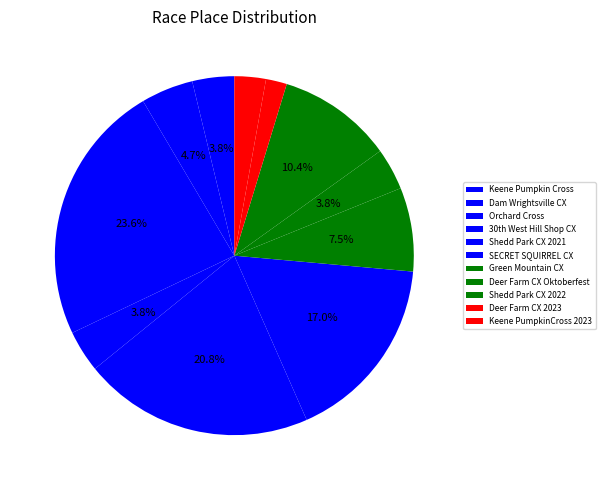

How many slices are in this pie chart?

11